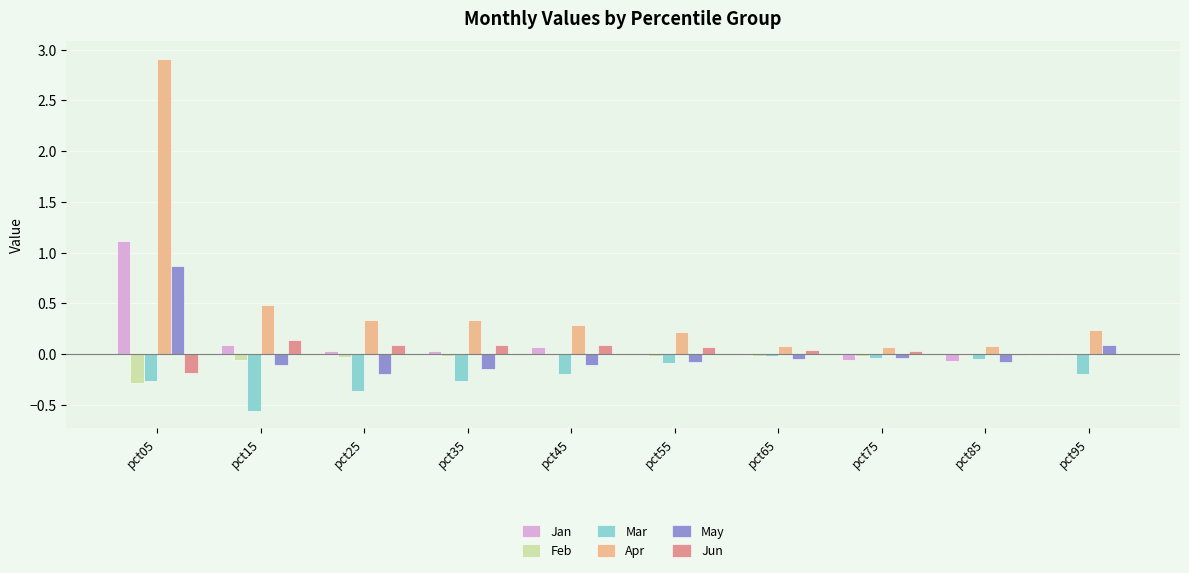

How many groups of bars are there?

10